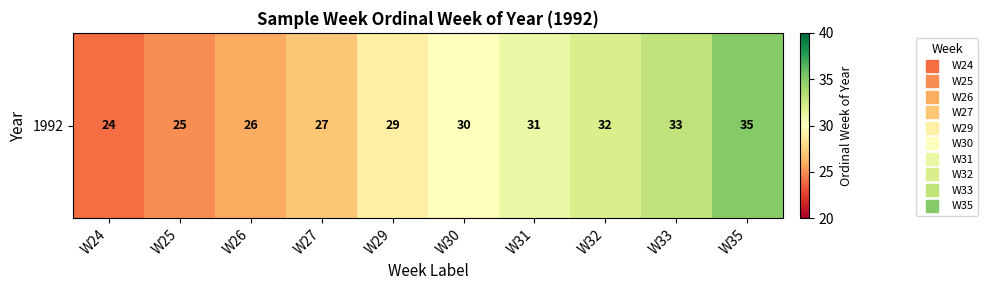

How many values are below 30?

5